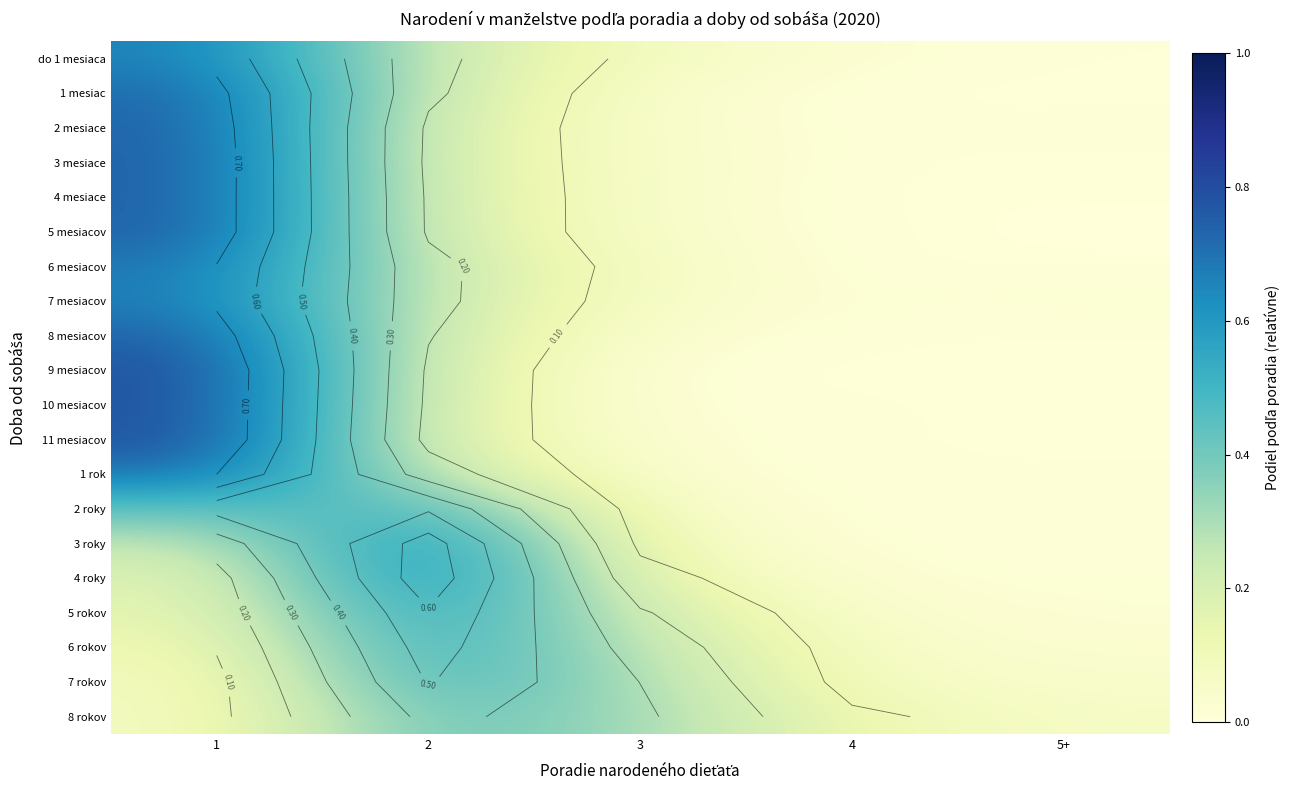

What is the difference between the 11 mesiacov values at 2 and 3?

0.1